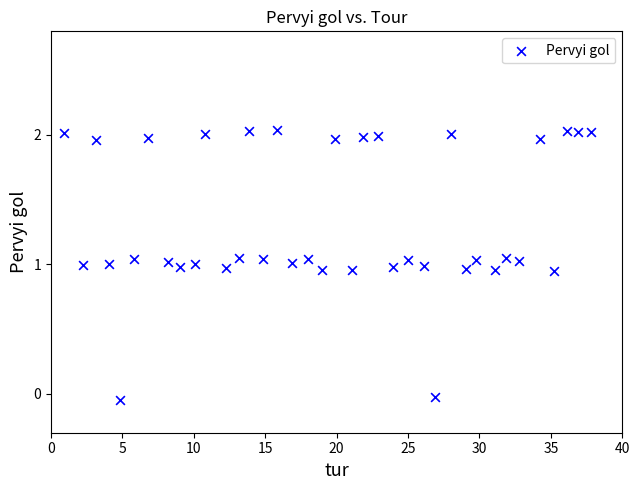

What is the range of Y values (max minus min)?

2.1